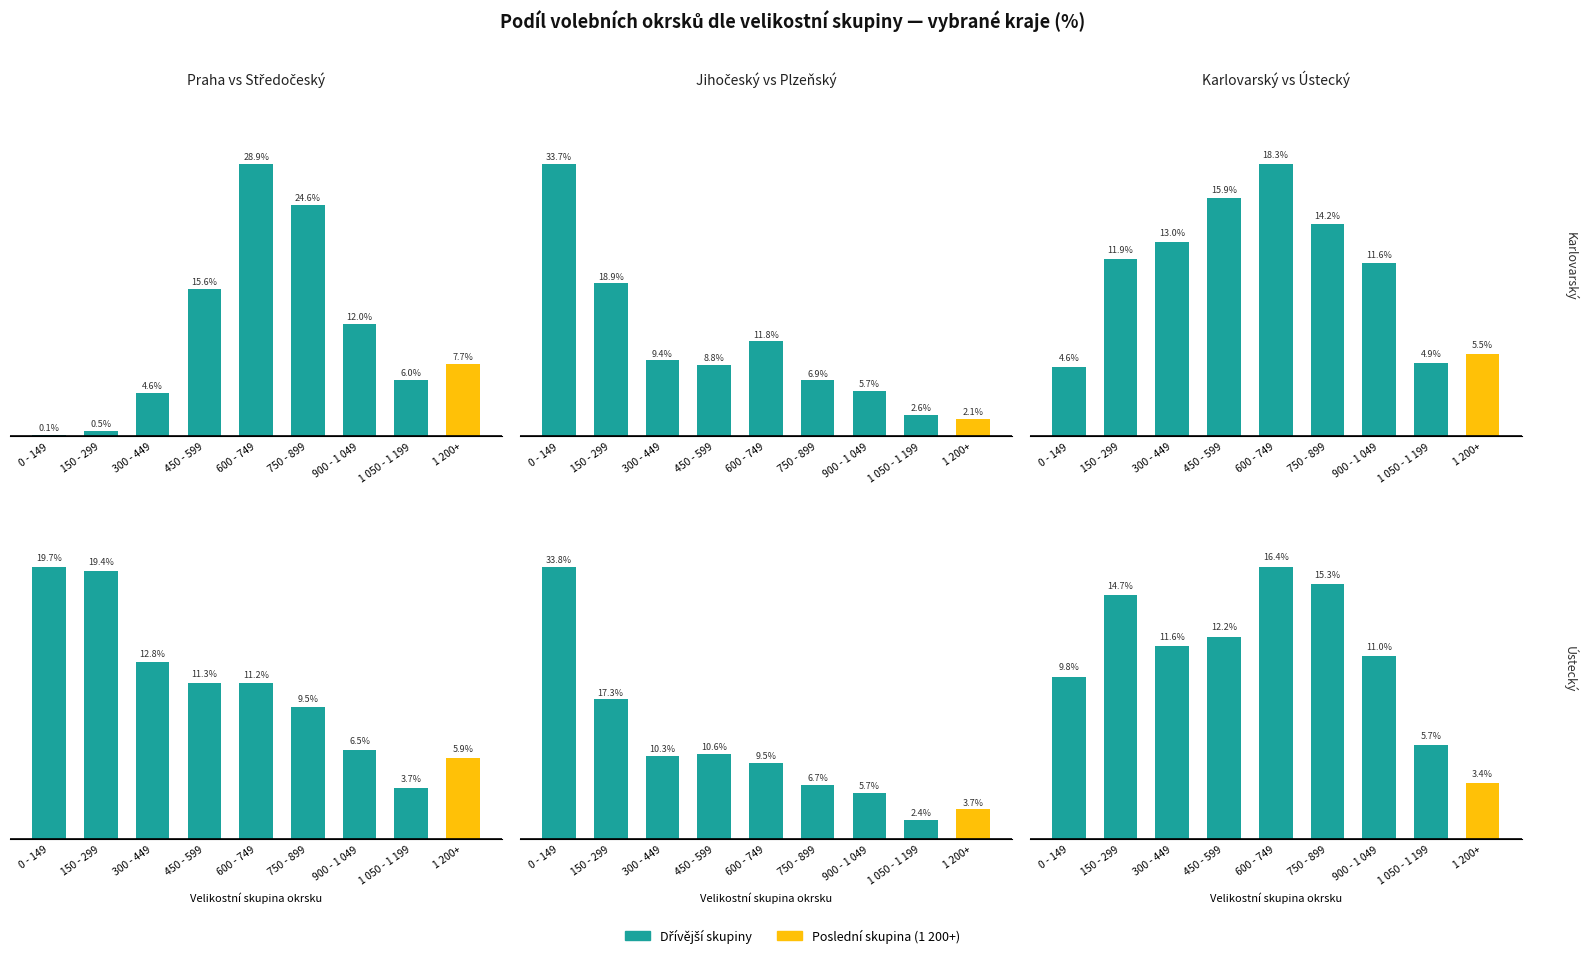

Which series has the widest spread of values?

Jihočeský